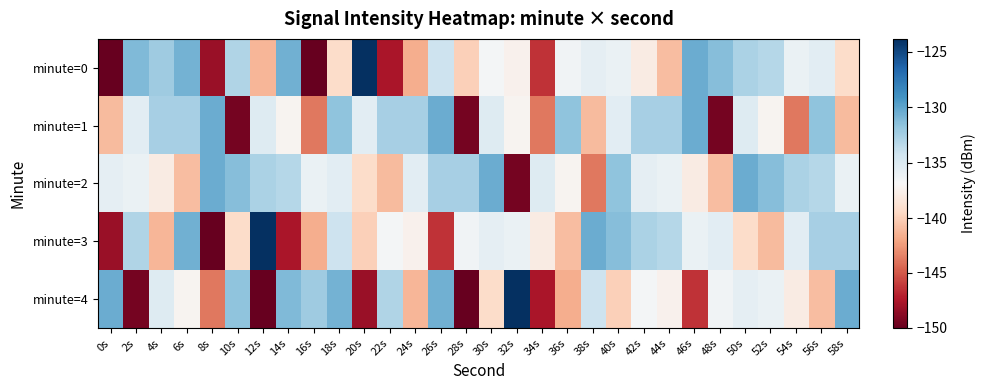

Count the number of categories in the chart.

30